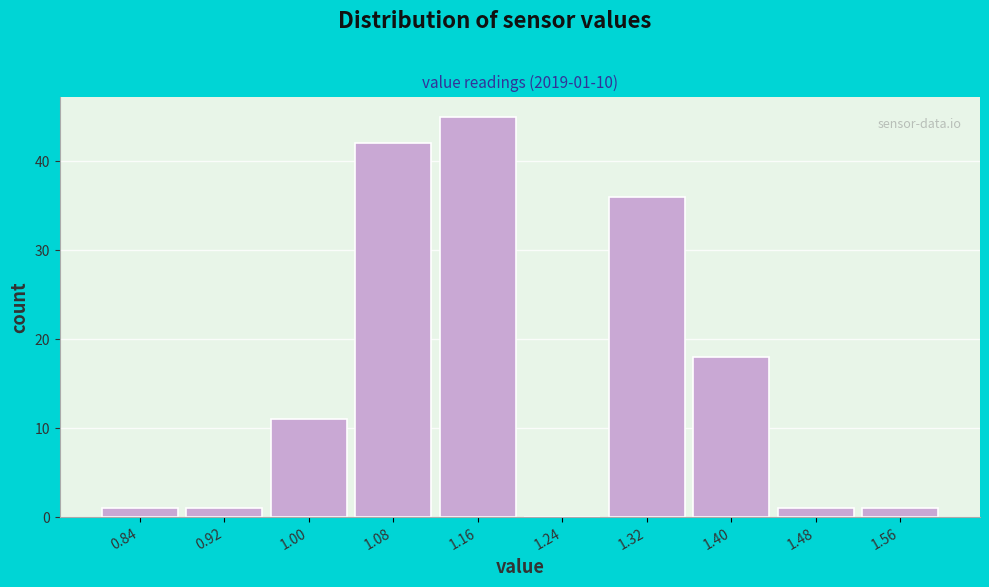

Over which range of the x-axis is the bar tallest?

1.12 to 1.20